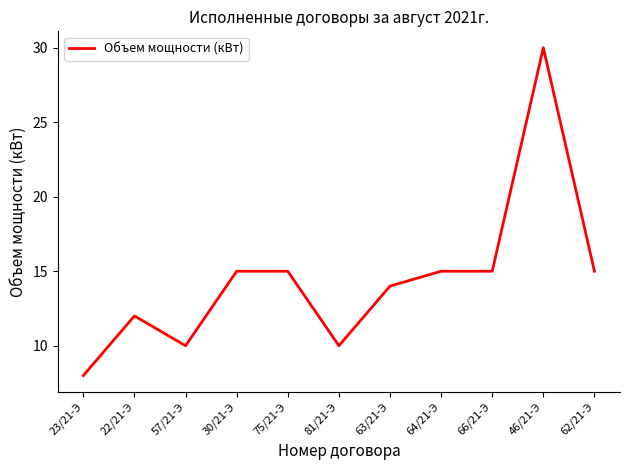

What position from the right is 66/21-Э?

3